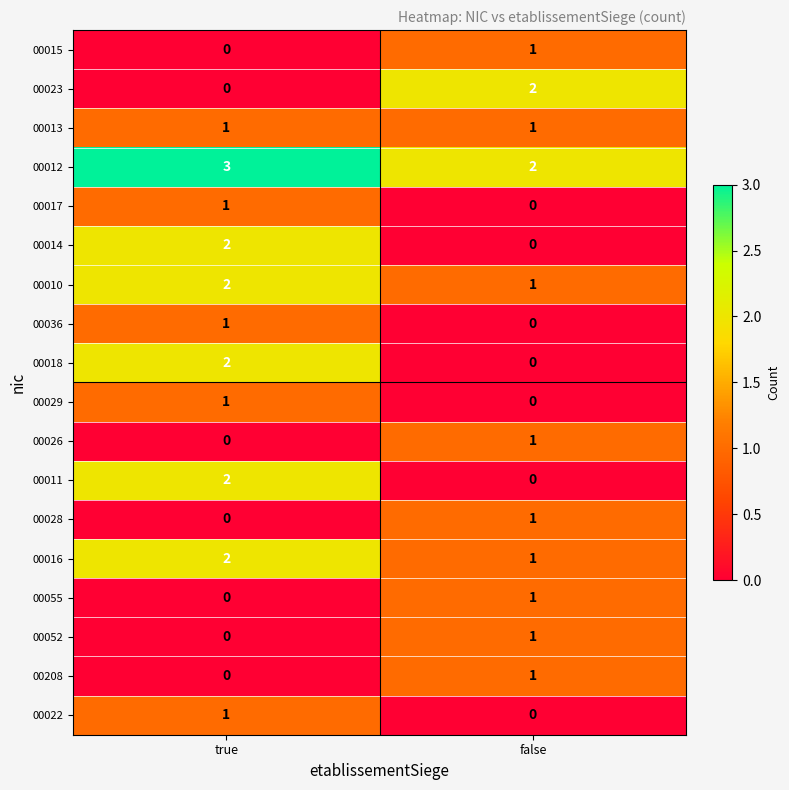

What is the spread (max minus min) of values at false?

2